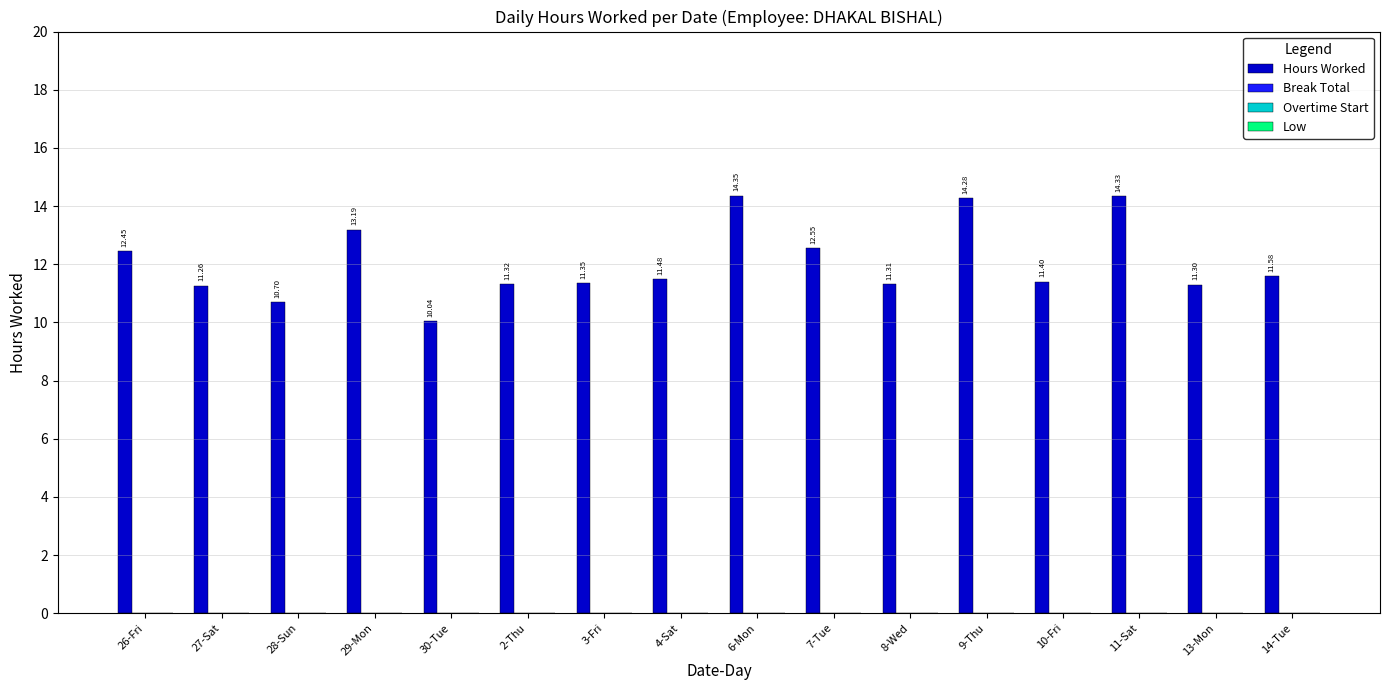

How many bars are there in total?

16